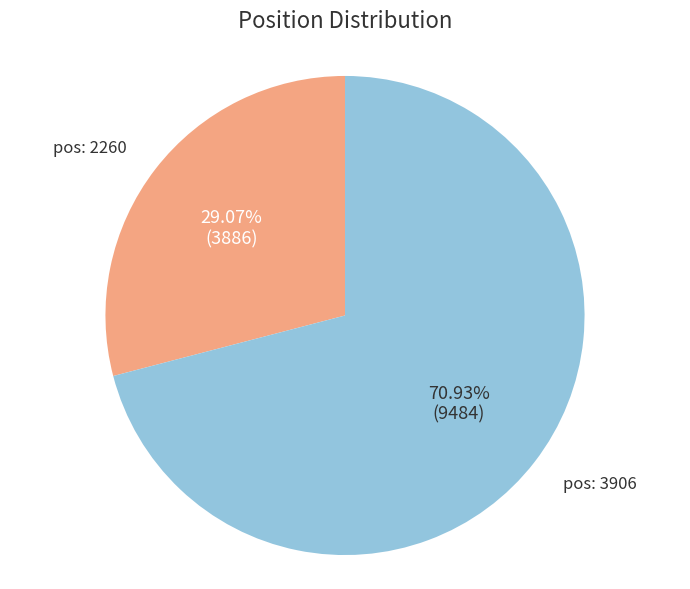

Is there a majority slice in this chart?

Yes